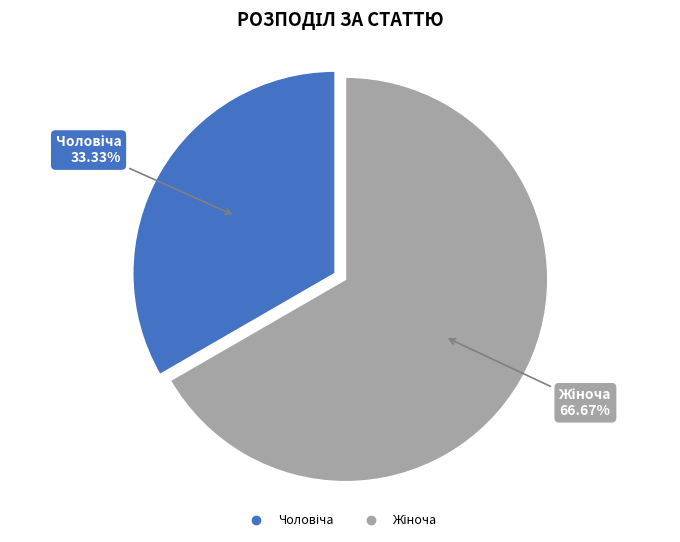

Is there a majority slice in this chart?

Yes